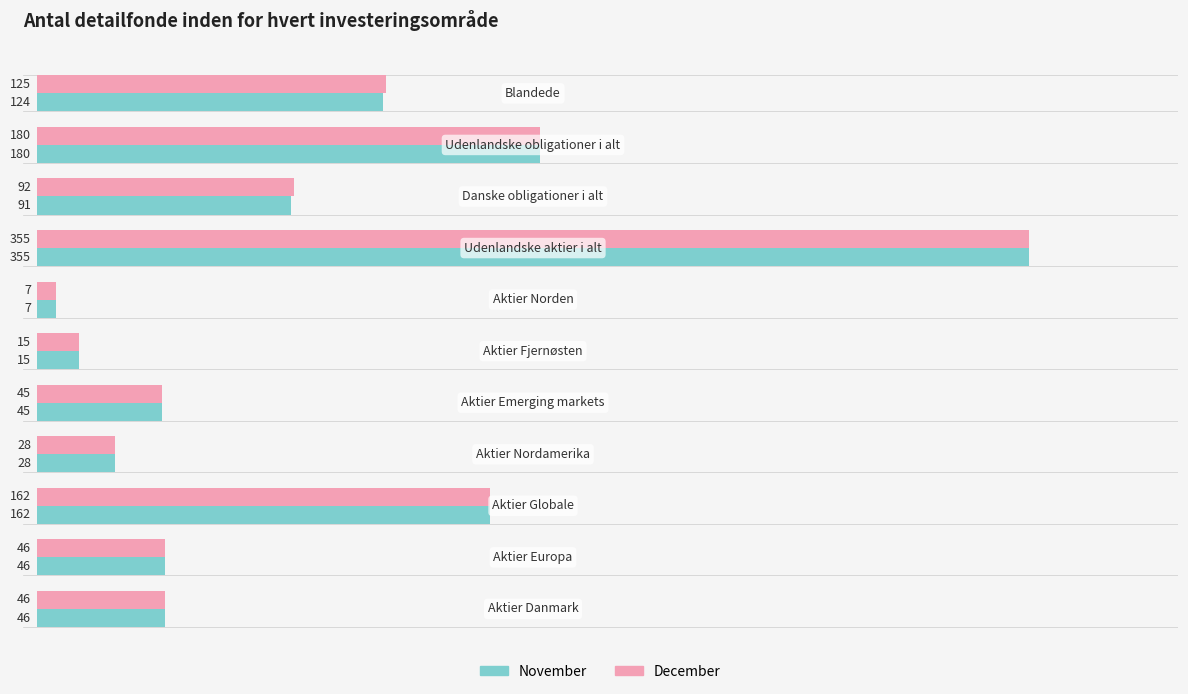

What is the maximum value shown in the chart?

355